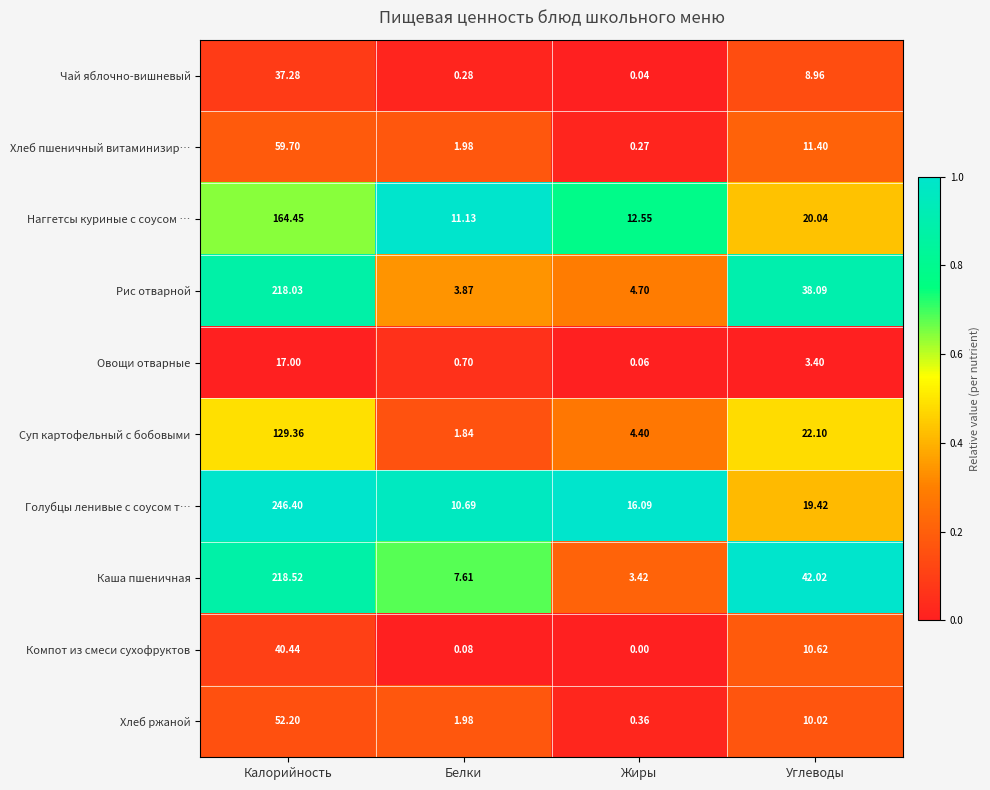

What is the total value across all series at Калорийность?

1183.4